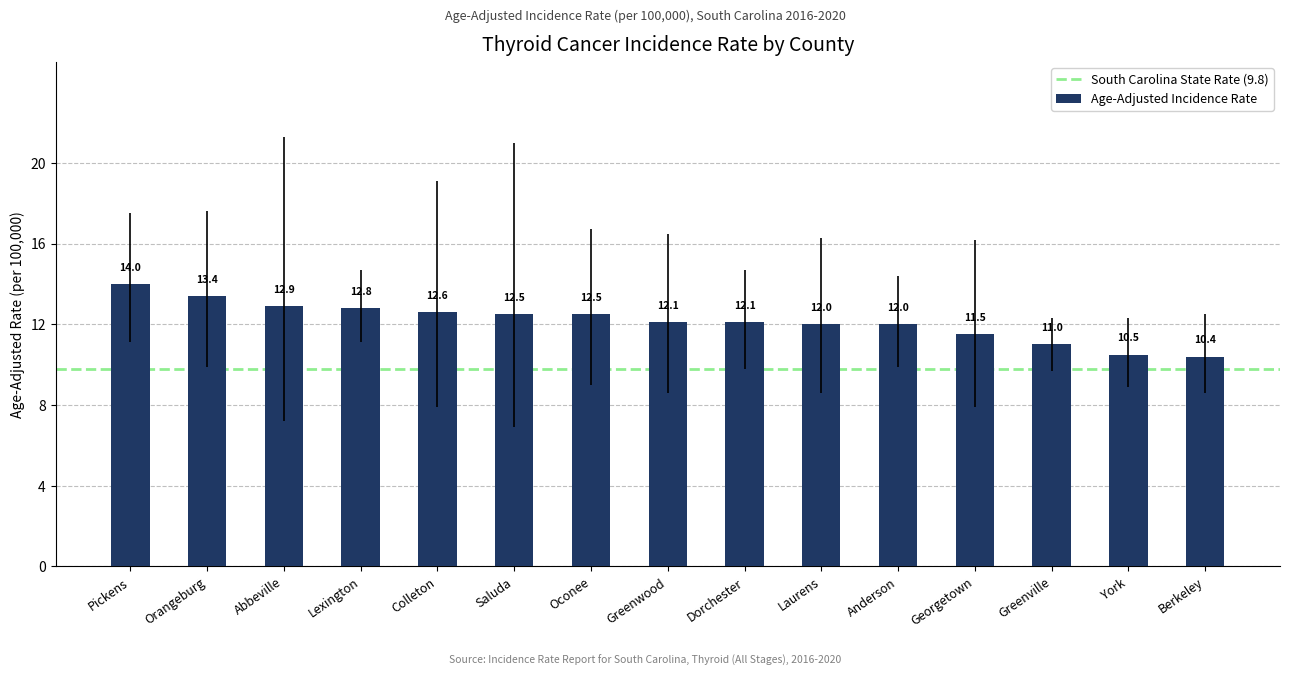

Which label corresponds to the largest value in the chart?

Pickens